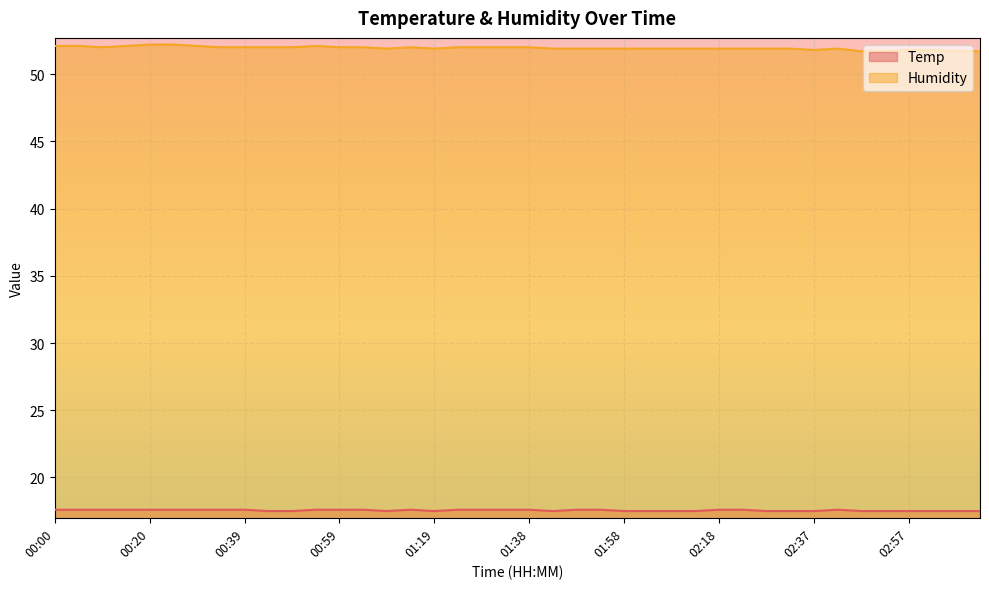

What are all the series names shown in the legend?

Temp, Humidity